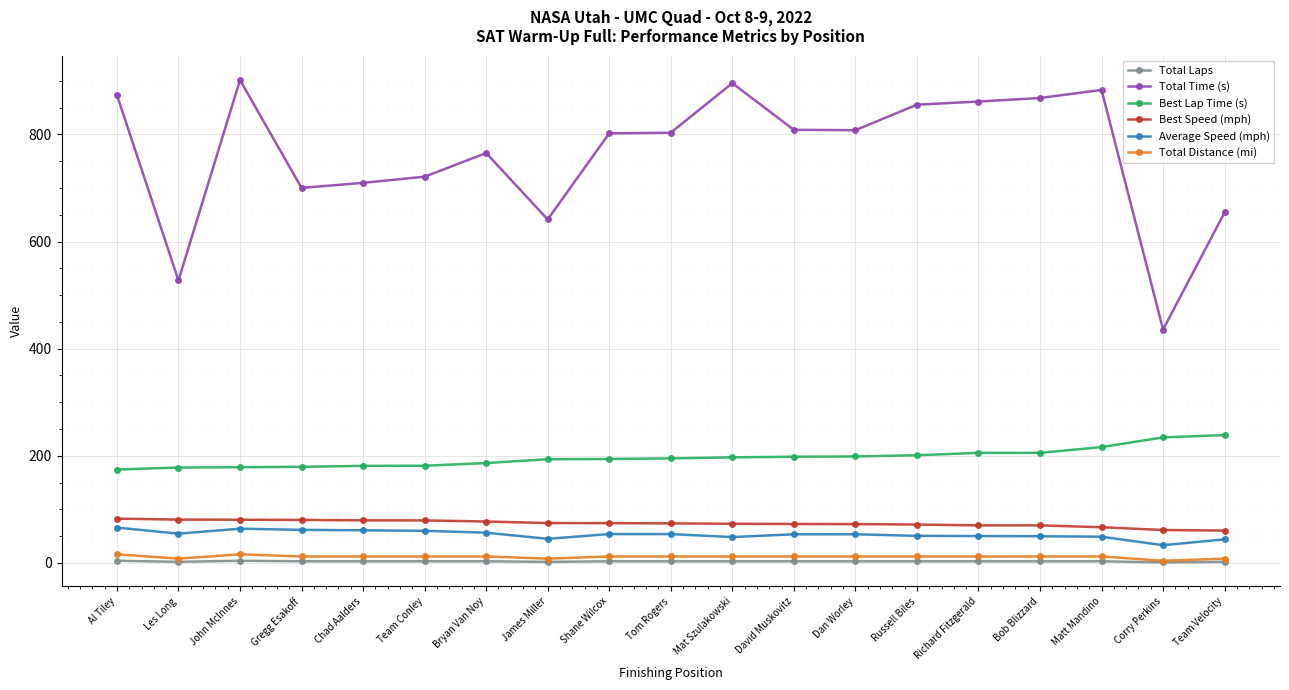

What is the maximum value shown in the chart?

901.5